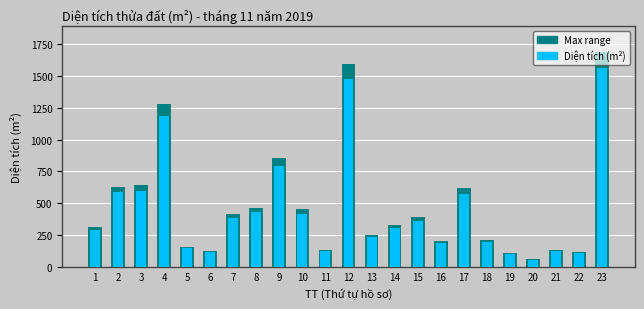

How many data points are less than 302?

11